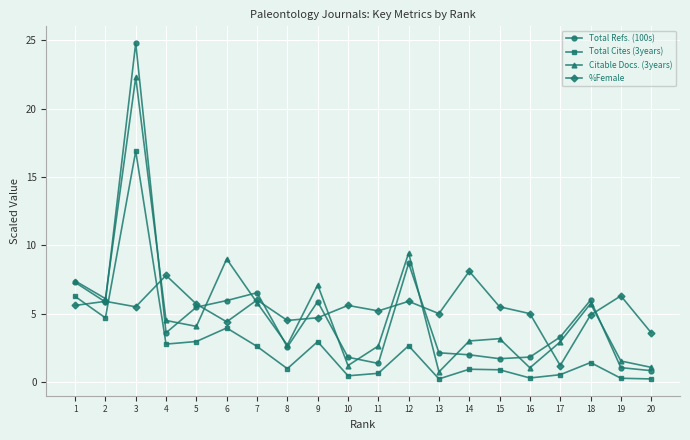

True or false: Total Cites (3years) and %Female cross at least once.

True